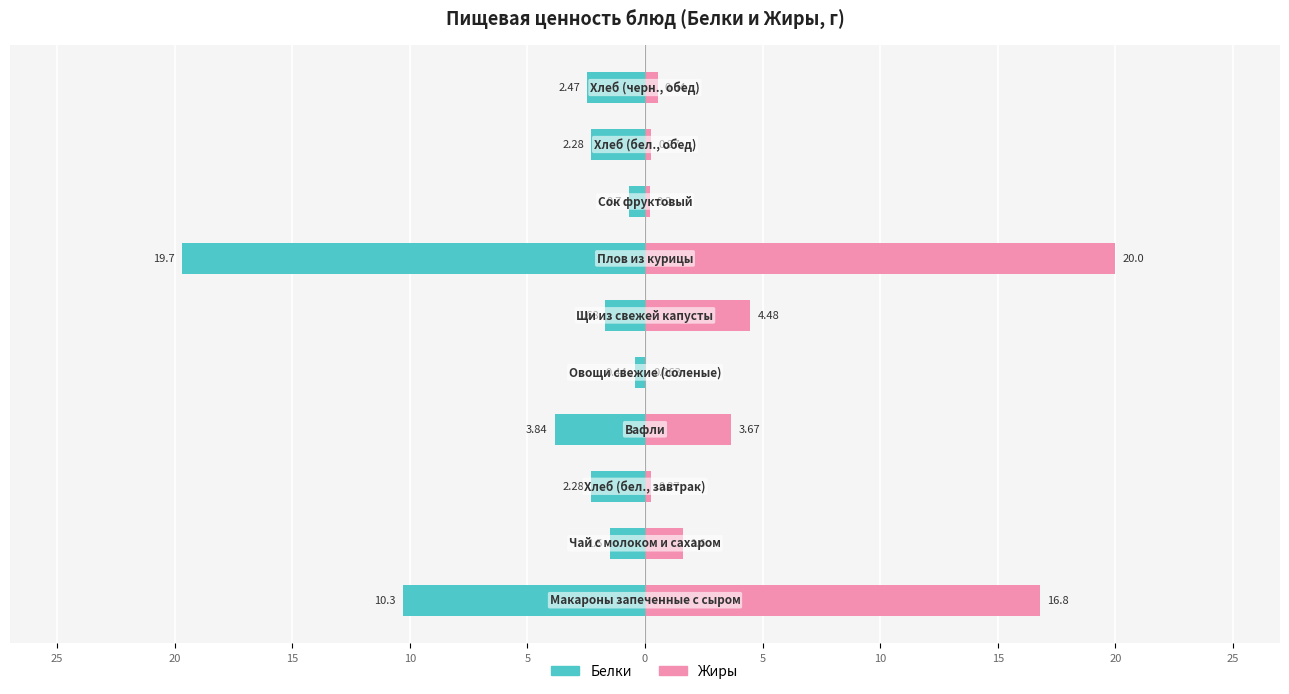

What is the value of the Белки bar at the 1st from the left?

-10.3